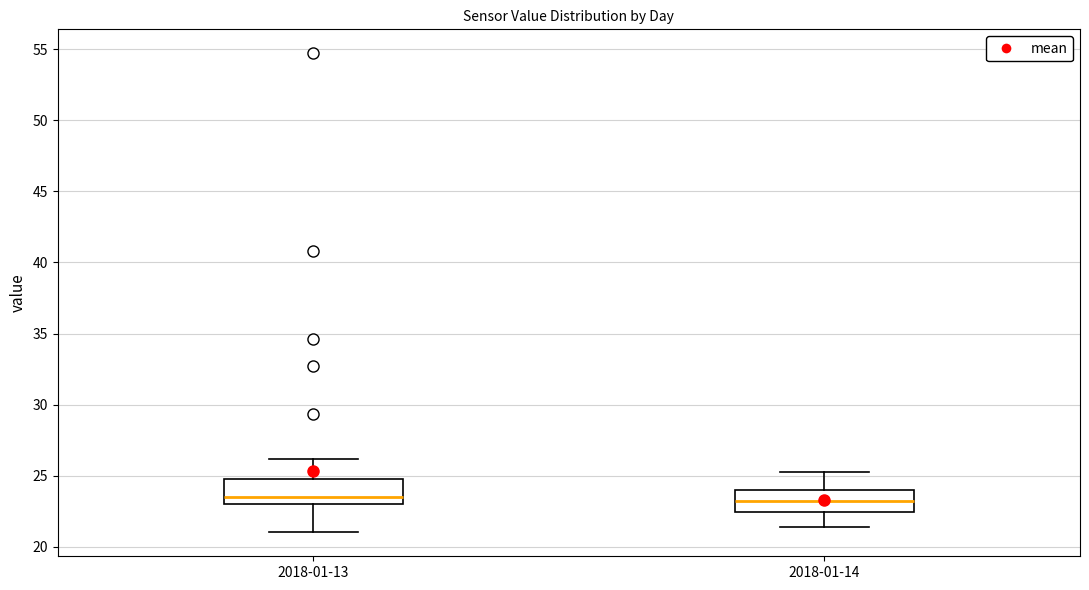

Reading left to right, transcribe this box plot: for each box, give where its median line is, the range the box spans, and where its two whiskers end, as read against the y-axis. The values are not printed on the chart, so give them approximately, as read against the axis.

2018-01-13: median 23.5, box 23.0 to 25.0, whiskers 21.0 to 26.0
2018-01-14: median 23.0, box 22.5 to 24.0, whiskers 21.5 to 25.5